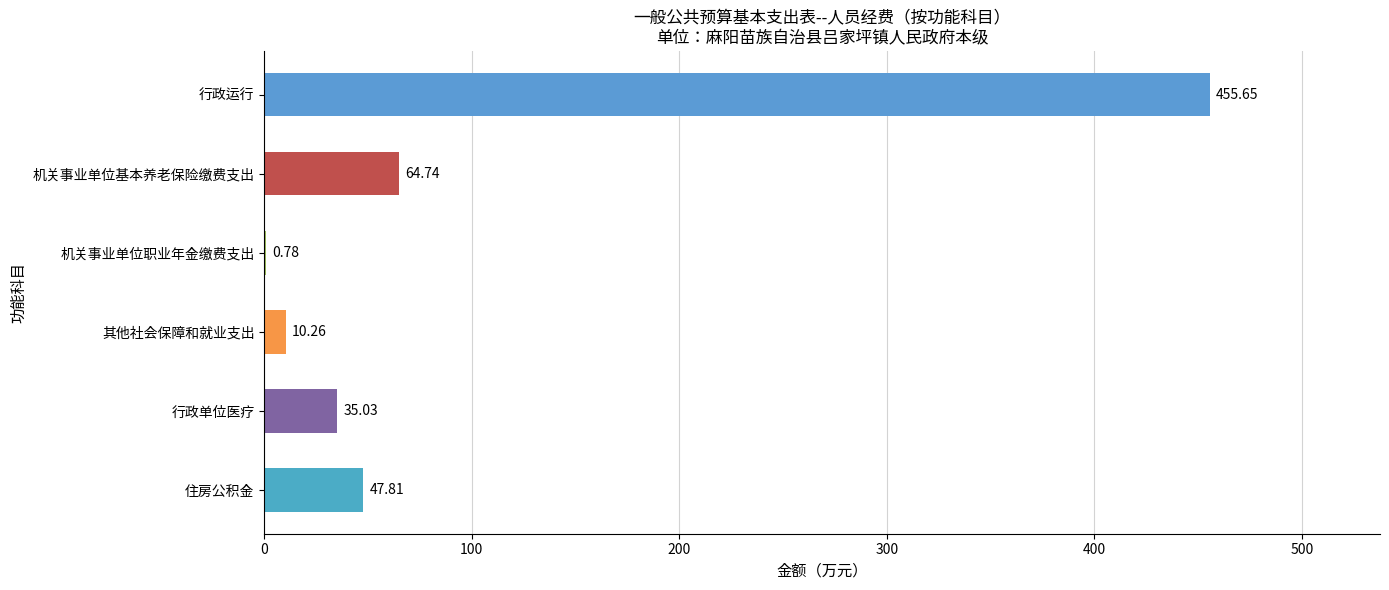

What is the sum of the values at 机关事业单位职业年金缴费支出 and 行政运行?

456.4